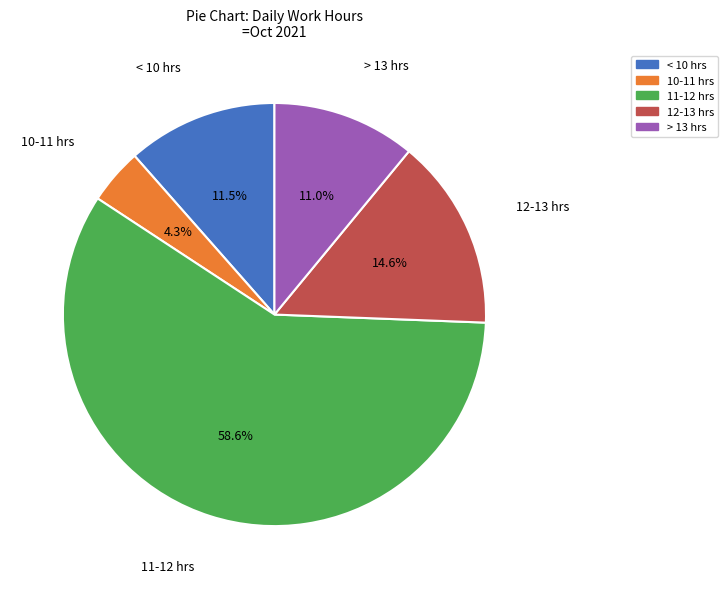

Approximately how many times larger is the value at 12-13 hrs compared to > 13 hrs?

1.3